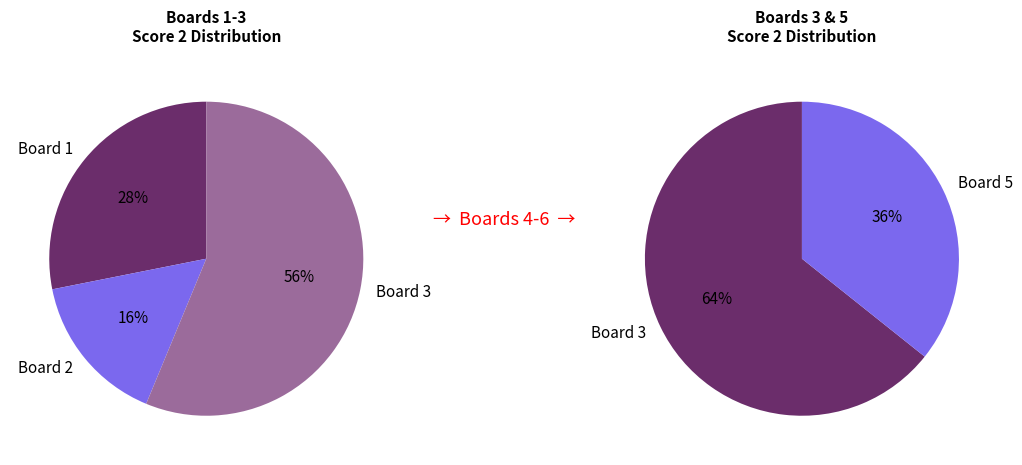

Which slice is the largest?

Board 3